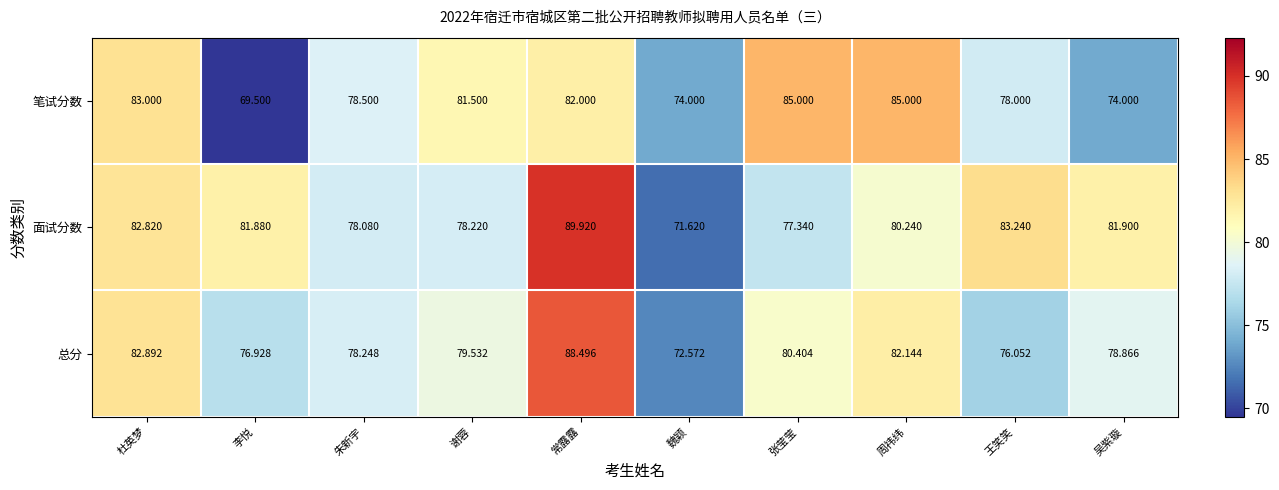

Which series has the widest spread of values?

面试分数